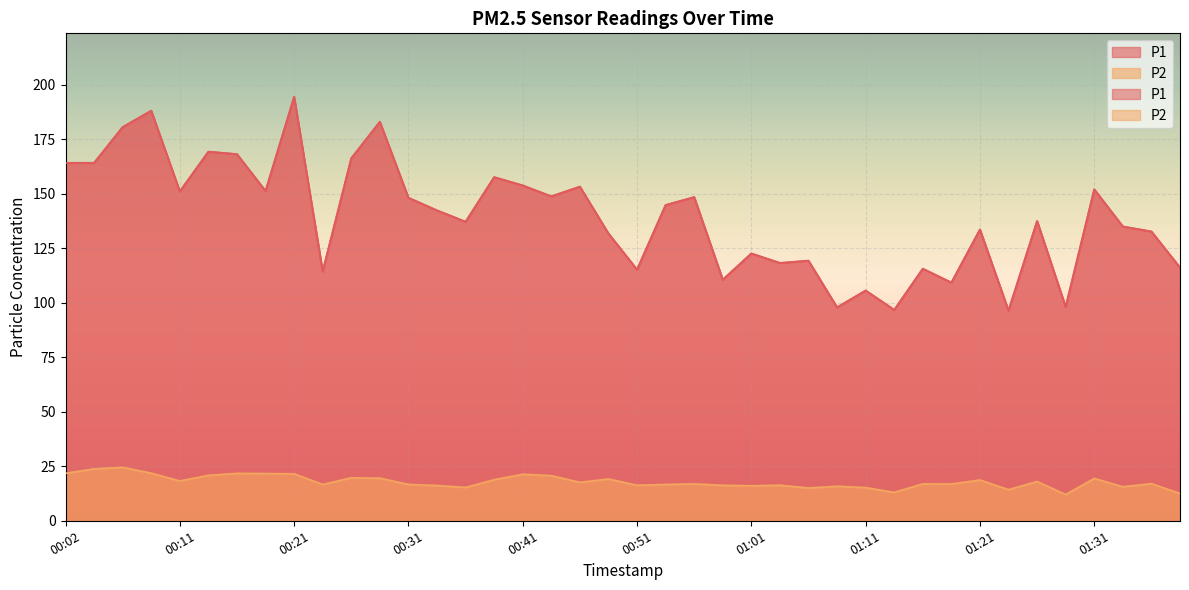

Which label corresponds to the smallest value in the chart?

01:28